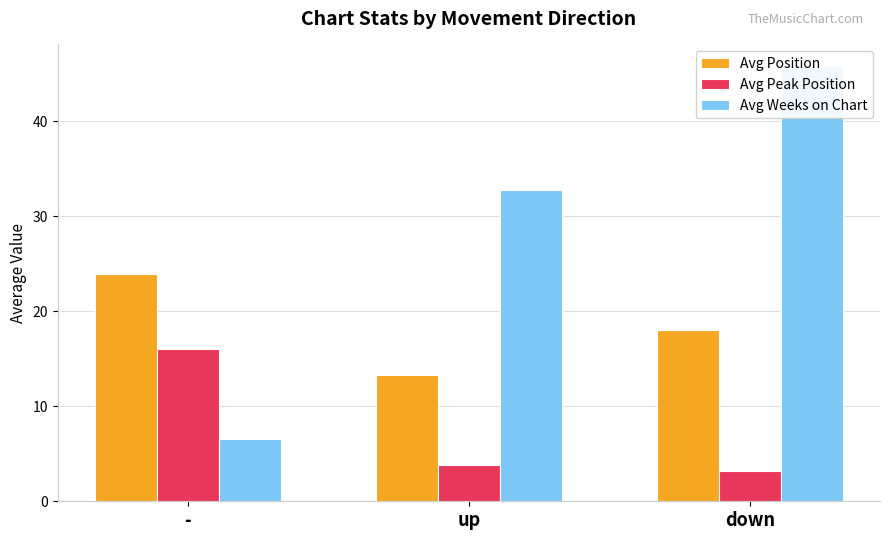

Is the value of Avg Weeks on Chart at up greater than the value of Avg Peak Position at up?

Yes